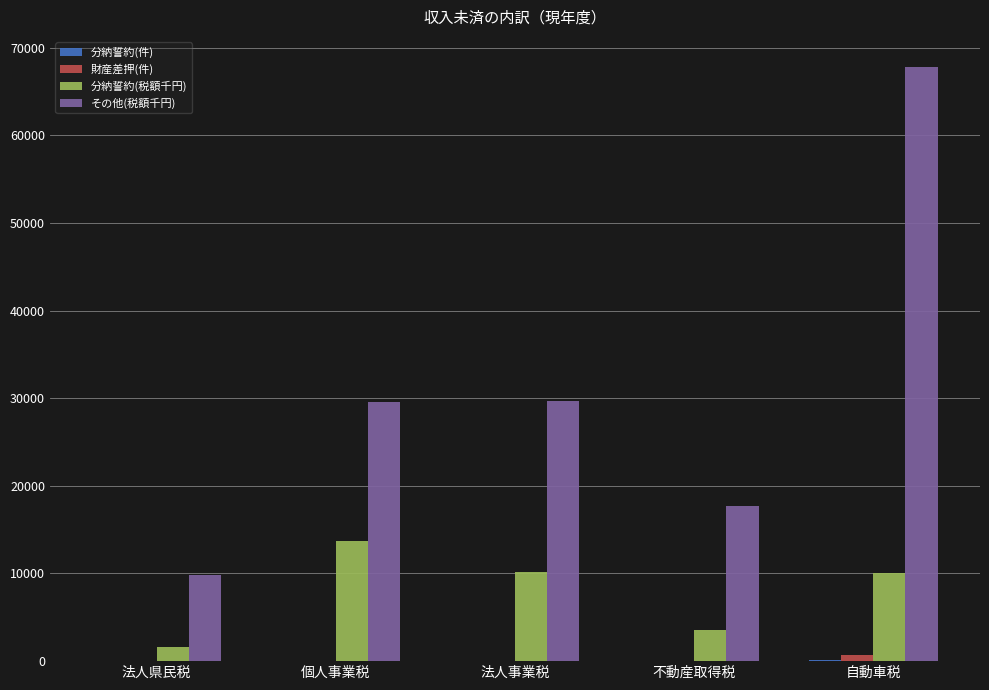

Is it true that その他(税額千円) equals 2264 at 法人県民税?

False